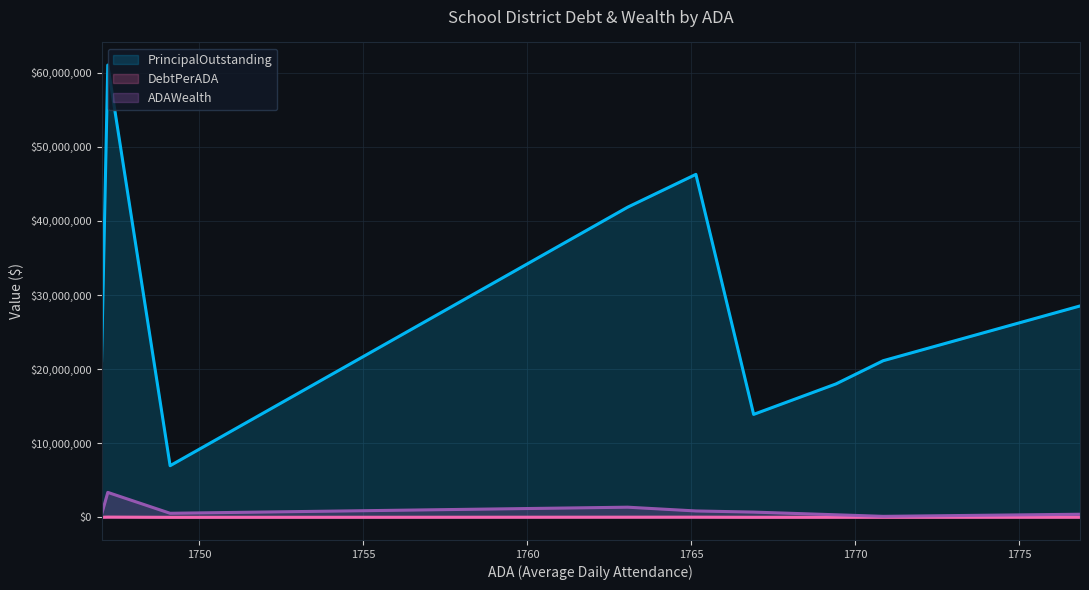

Reading left to right, transcribe all the data shown in this chart.

PrincipalOutstanding: Iowa Park CISD=28525000.0	Fabens ISD=21138000.0	Shepherd ISD=18005000.0	Pearsall ISD=13895000.0	Cuero ISD=46280000.0	Sweeny ISD=41855000.0	Tarkington ISD=6970000.0	Llano ISD=61030000.0	Liberty-Eylau ISD=21120000.0
DebtPerADA: Iowa Park CISD=16053.6	Fabens ISD=11936.6	Shepherd ISD=10175.7	Pearsall ISD=7864.0	Cuero ISD=26218.7	Sweeny ISD=23739.8	Tarkington ISD=3984.9	Llano ISD=34929.8	Liberty-Eylau ISD=12089.1
ADAWealth: Iowa Park CISD=419758.3	Fabens ISD=137738.8	Shepherd ISD=347329.7	Pearsall ISD=710833.9	Cuero ISD=863386.2	Sweeny ISD=1371757.8	Tarkington ISD=549570.8	Llano ISD=3367877.2	Liberty-Eylau ISD=384393.8